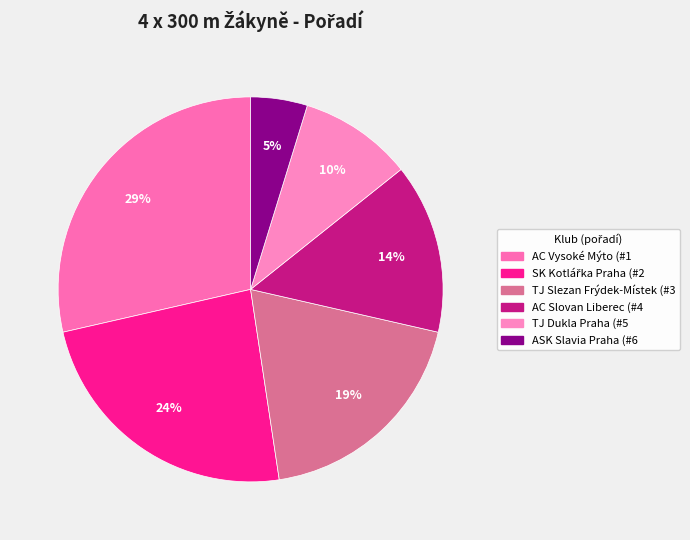

Does SK Kotlářka Praha account for over 50% of the chart?

No